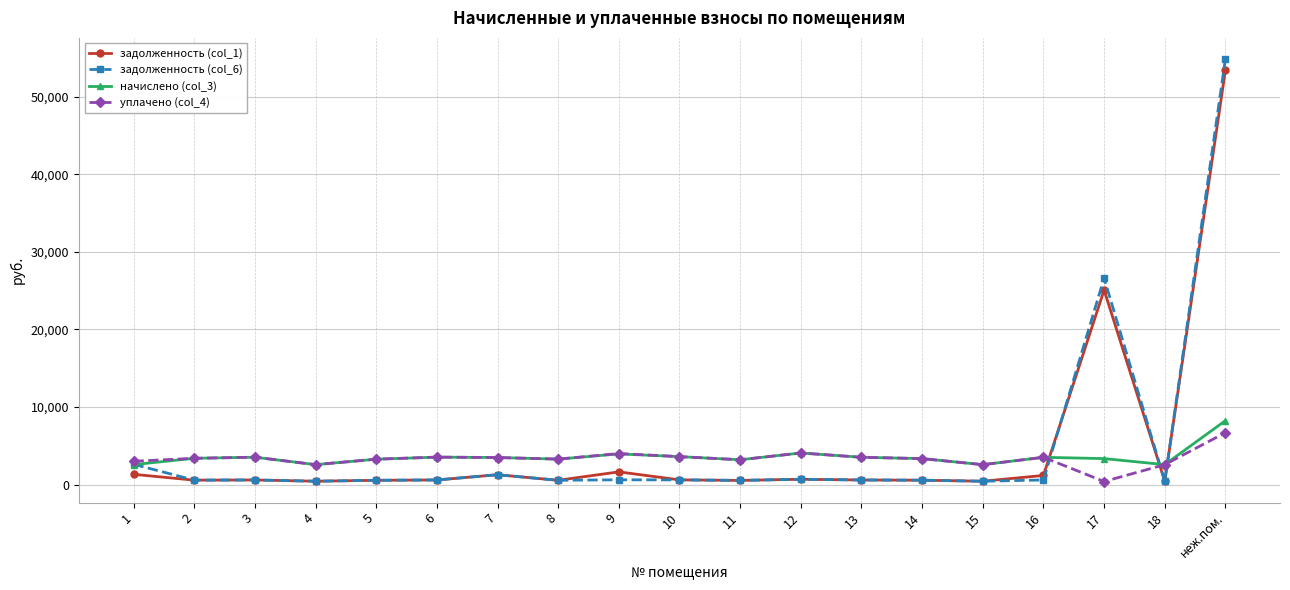

Count the number of categories in the chart.

19